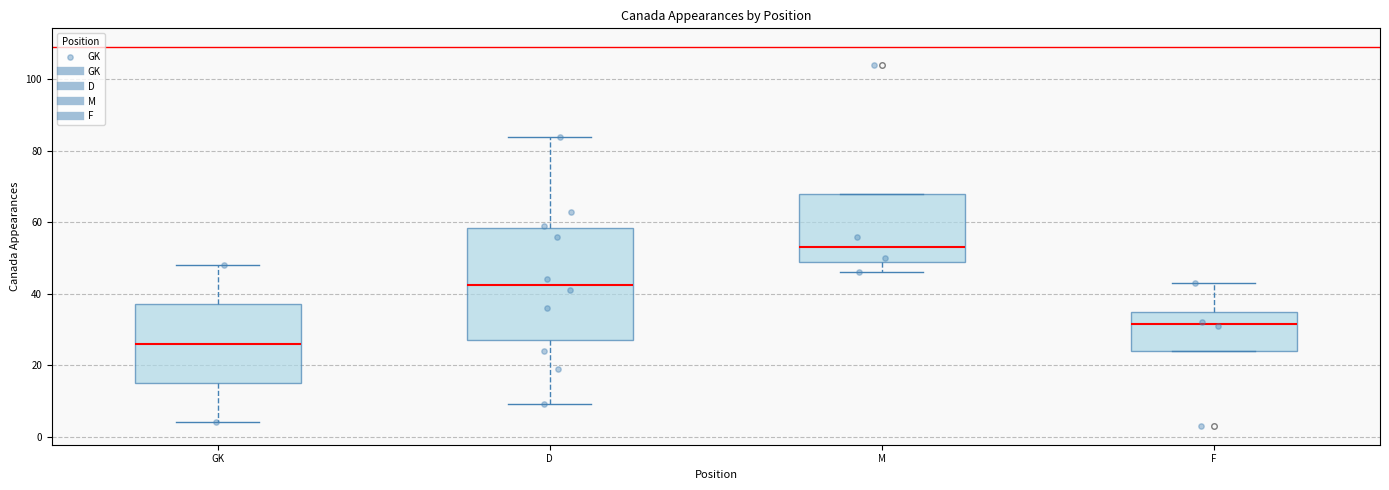

Reading left to right, read every box against the y-axis: the position of its median line, the range the box covers, and the ends of its whiskers. The values are not printed on the chart, so give them approximately, as read against the axis.

GK: median 26, box 16 to 38, whiskers 4 to 48
D: median 42, box 28 to 58, whiskers 10 to 84
M: median 54, box 50 to 68, whiskers 46 to 68
F: median 32, box 24 to 34, whiskers 24 to 44